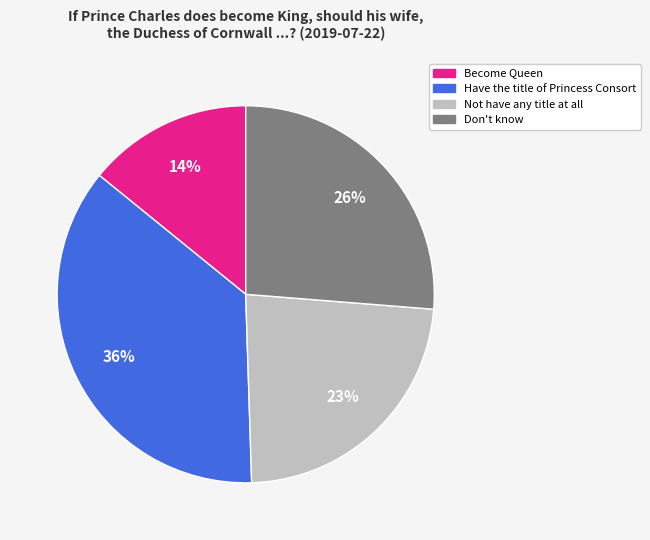

Which category has the biggest portion of the pie?

Have the title of Princess Consort